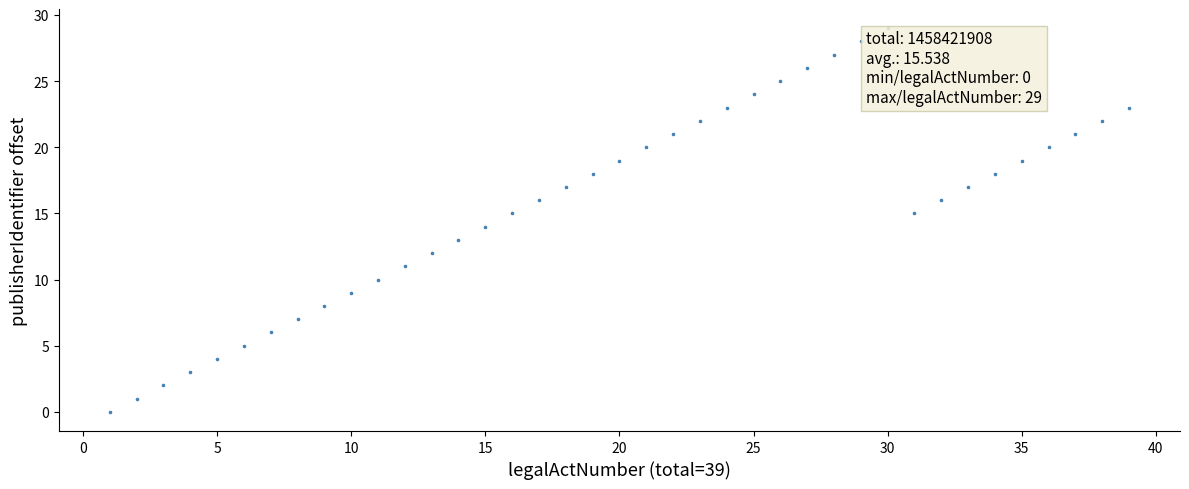

What is the range of X values (max minus min)?

38